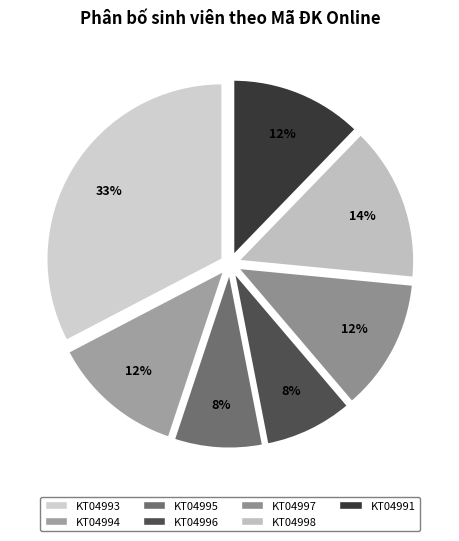

How many slices are in this pie chart?

7